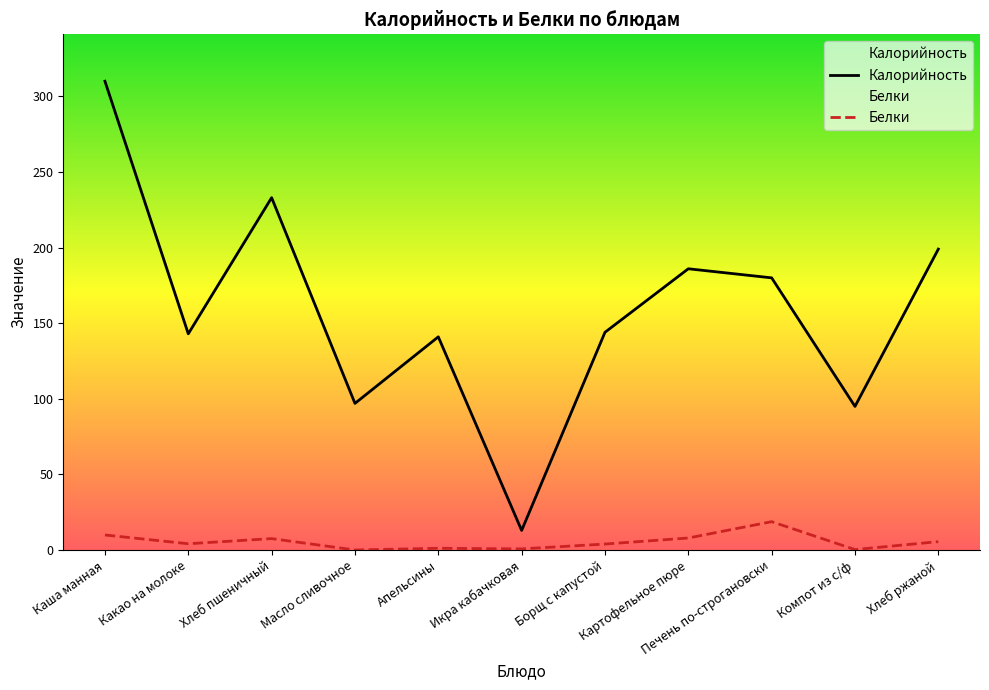

Which series has the widest spread of values?

Калорийность